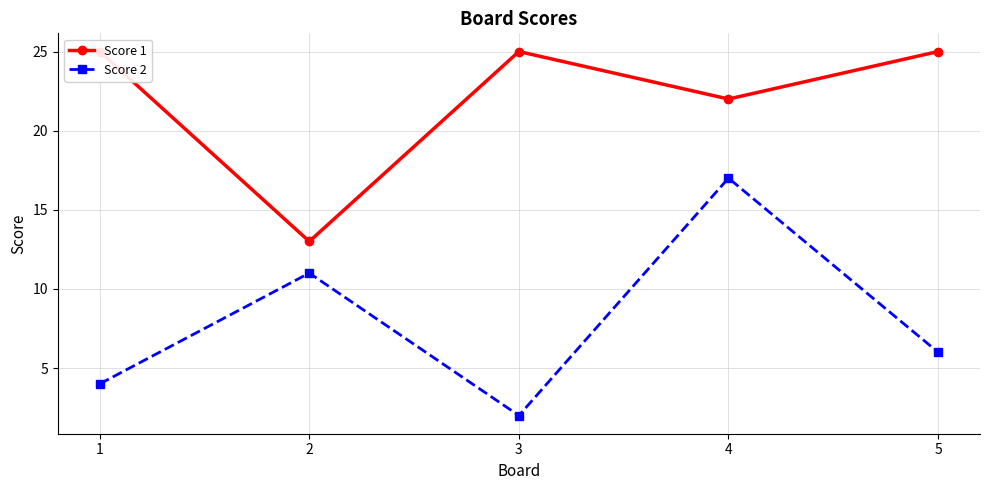

At how many categories does at least one series exceed 2?

5